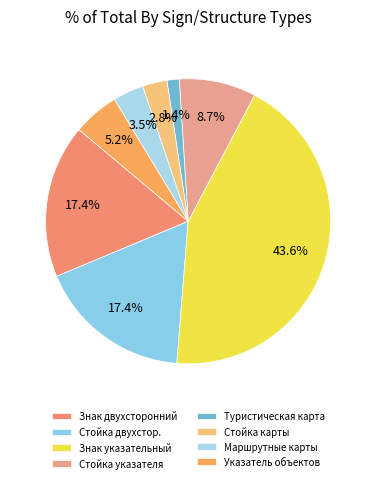

Which slice is the smallest?

Туристическая карта